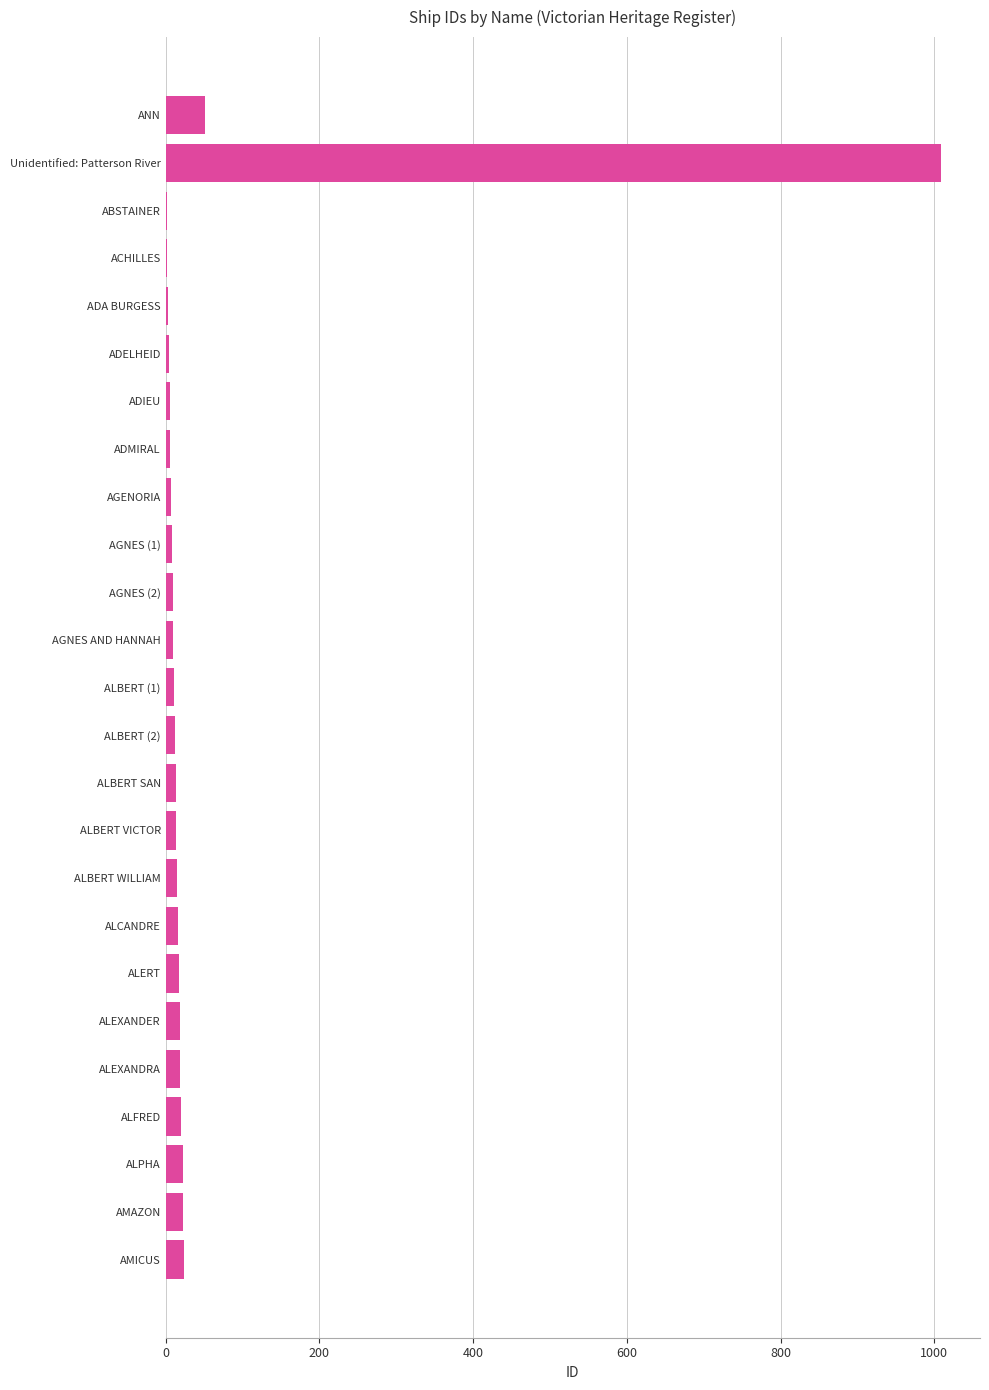

What is the sum of all values?

1339